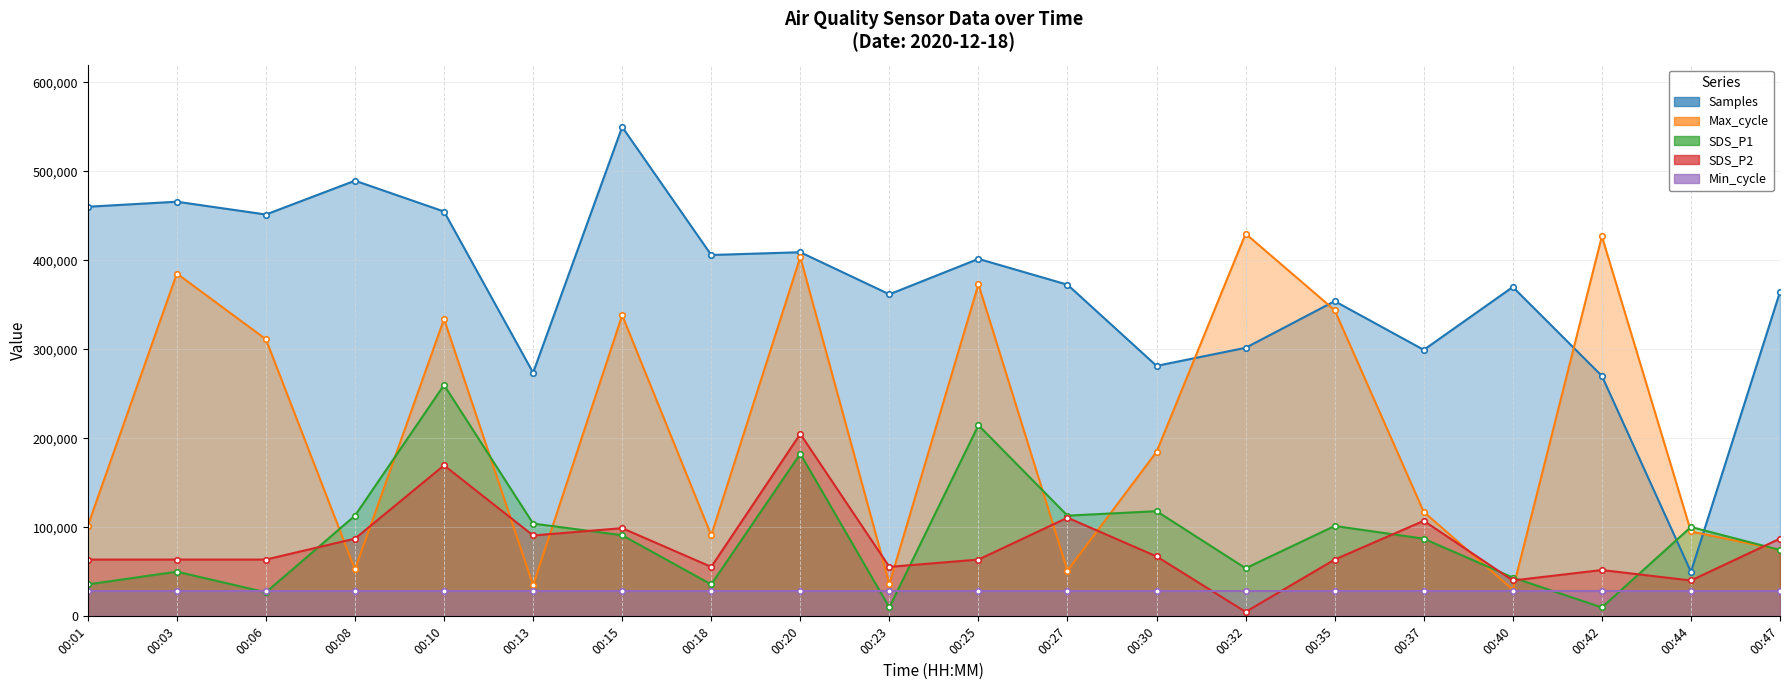

Read the SDS_P2 value at 00:35.

63823.5